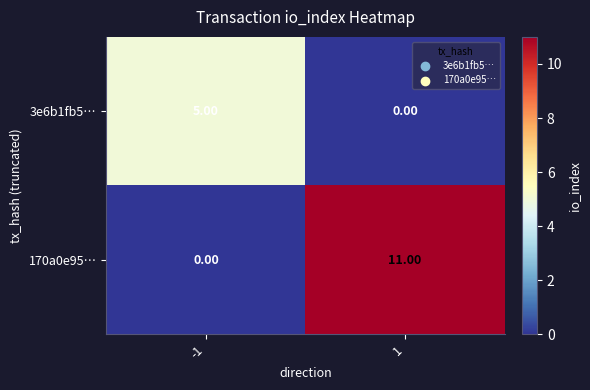

What is the average value of the 170a0e95… series?

6